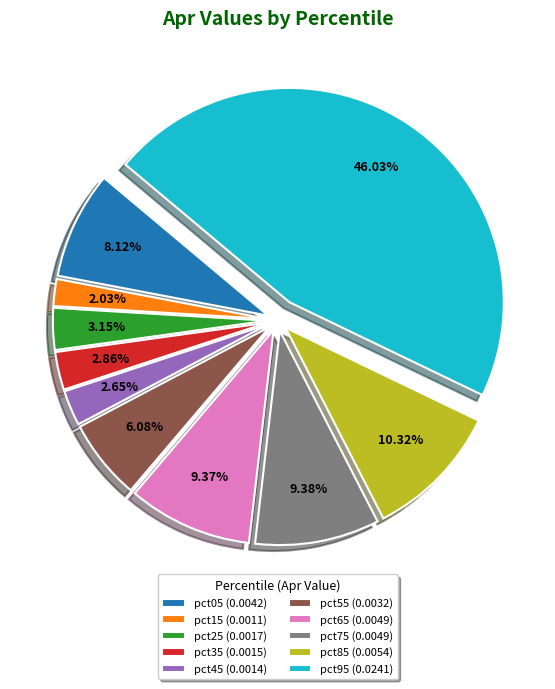

What is the largest slice in the pie chart?

pct95